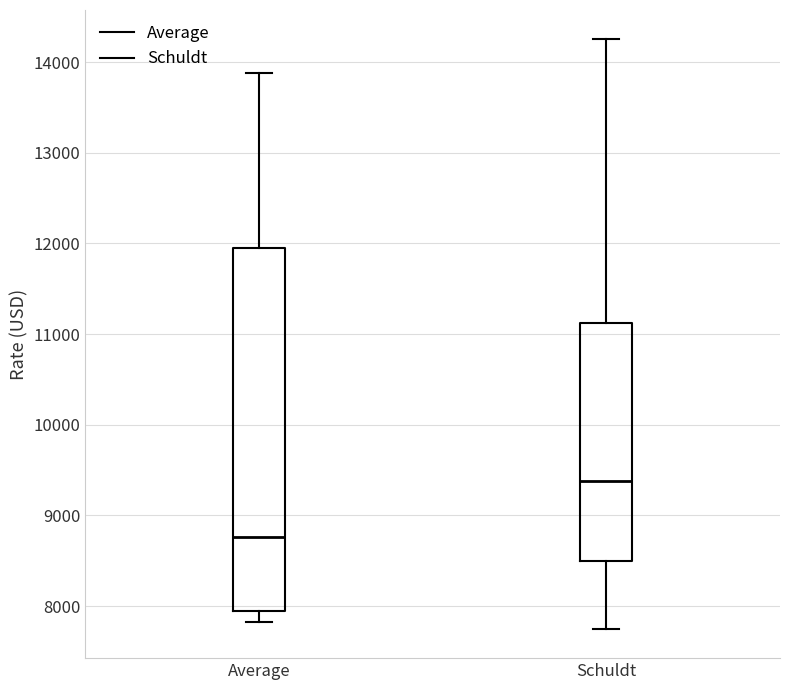

Which box has the highest median line?

Schuldt